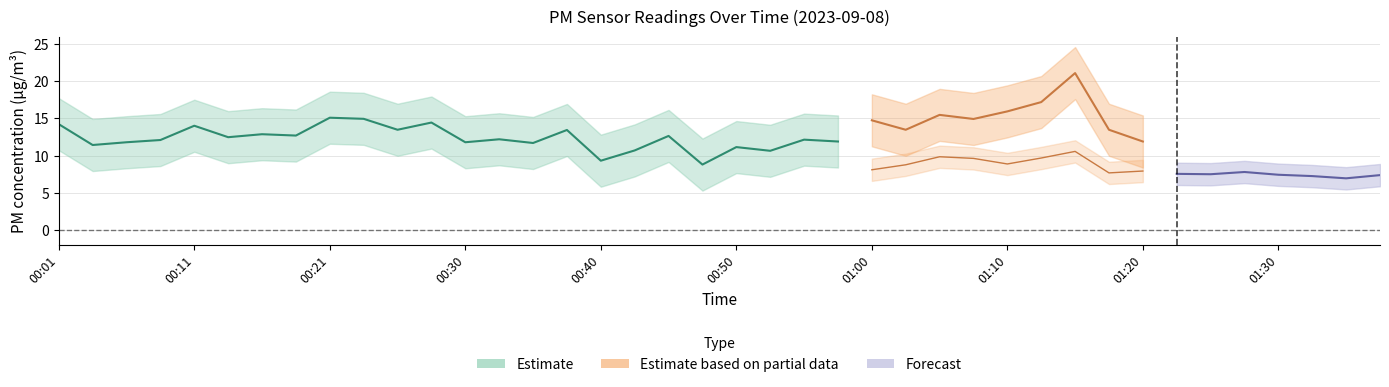

At which category is the sum across all series the highest?

01:15